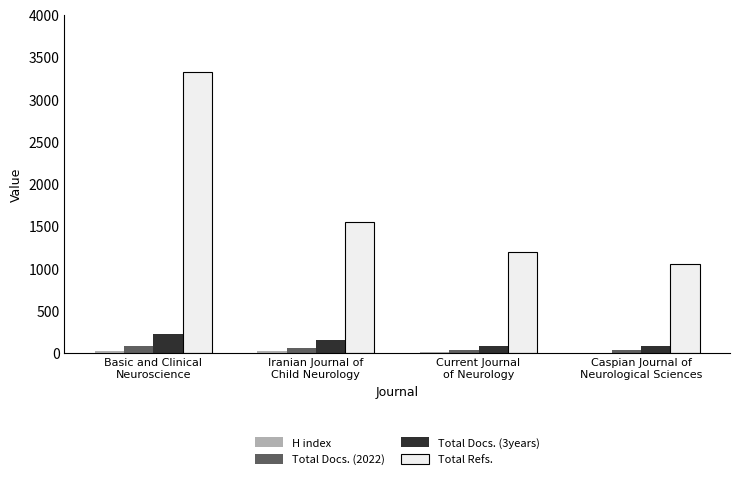

Which series has the largest total across all categories?

Total Refs.